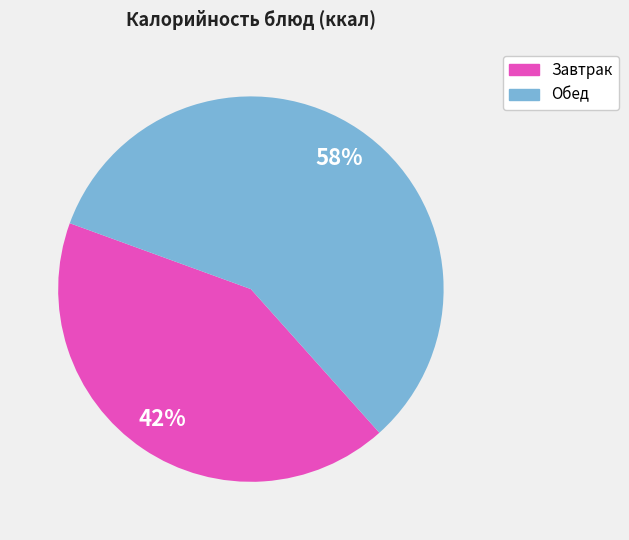

Is there a majority slice in this chart?

Yes